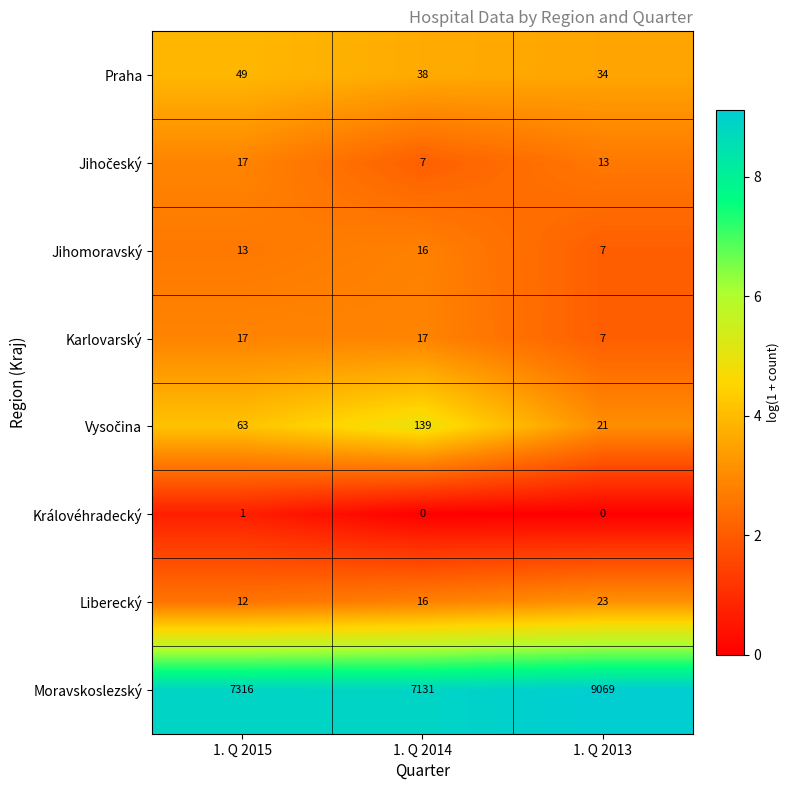

What is the maximum value for Liberecký?

23